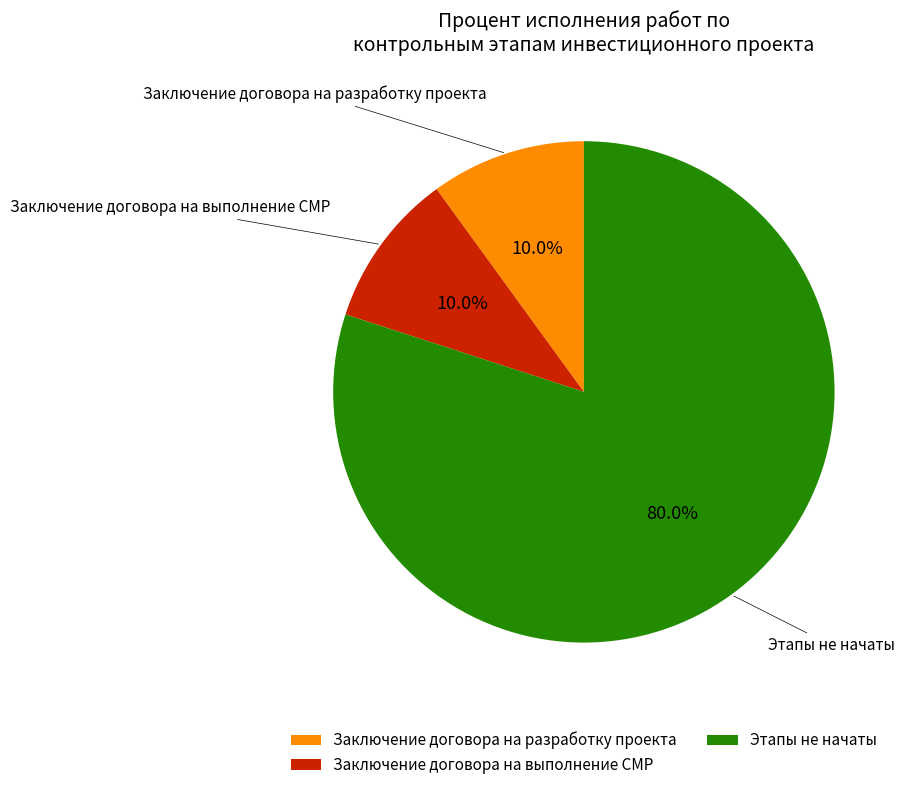

To the nearest percent, what is the average slice percentage?

33%